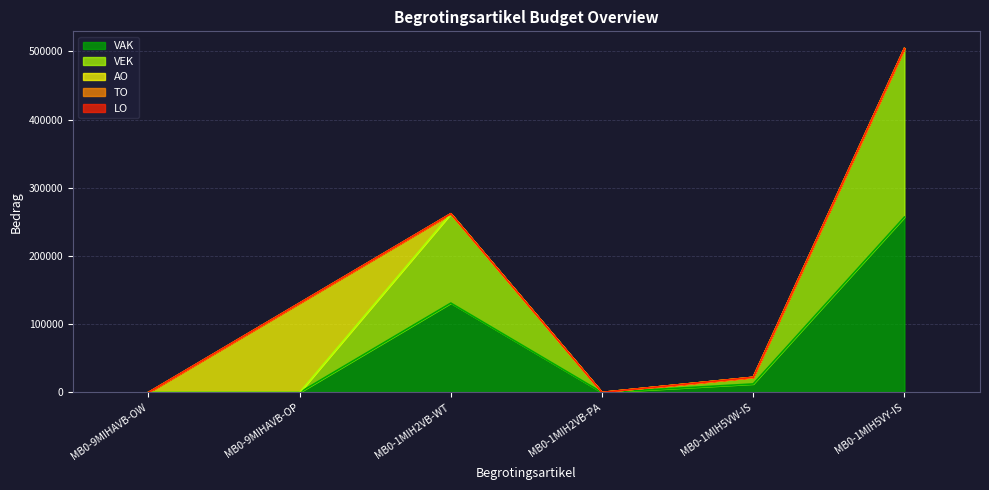

The value of VEK at MB0-1MIH5VW-IS is 2183. True or false?

False